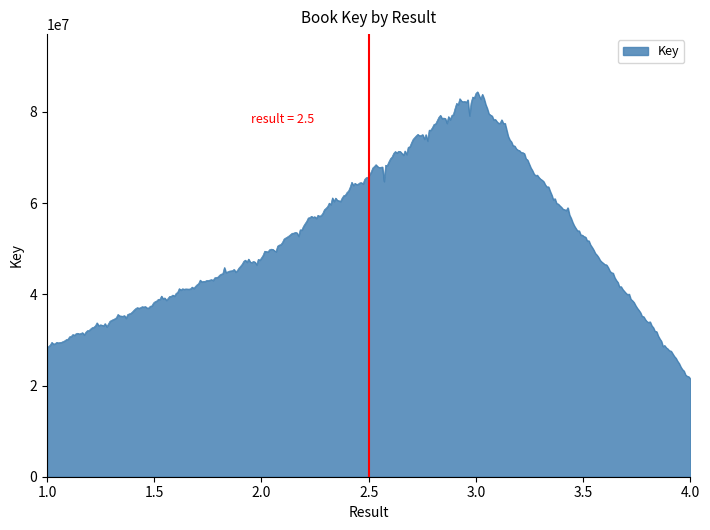

What is the smallest value displayed?

21479242.0